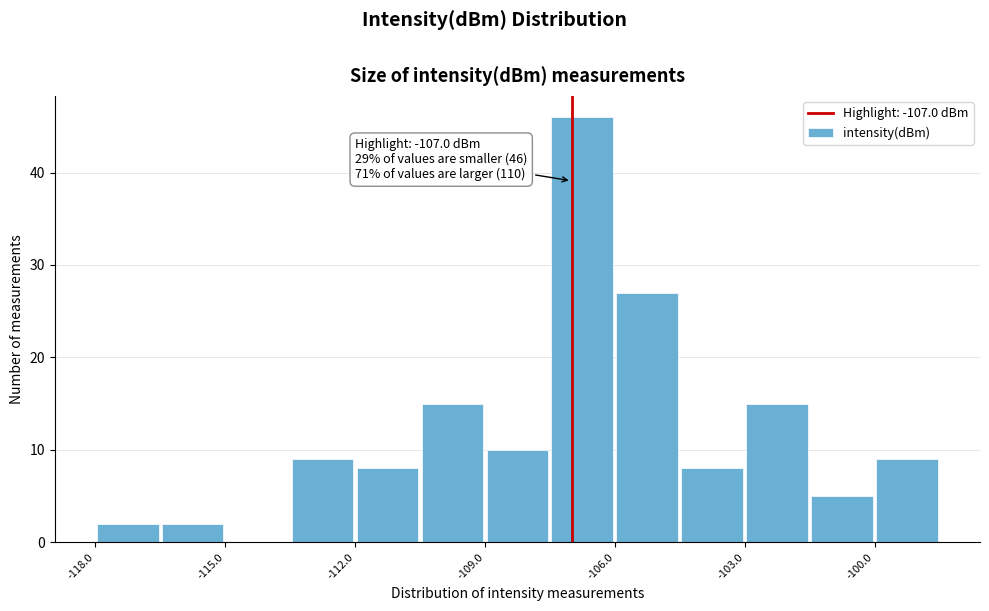

Around what value on the x-axis is the tallest bar? Give the approximate position of its centre, as read against the axis.

-106.5